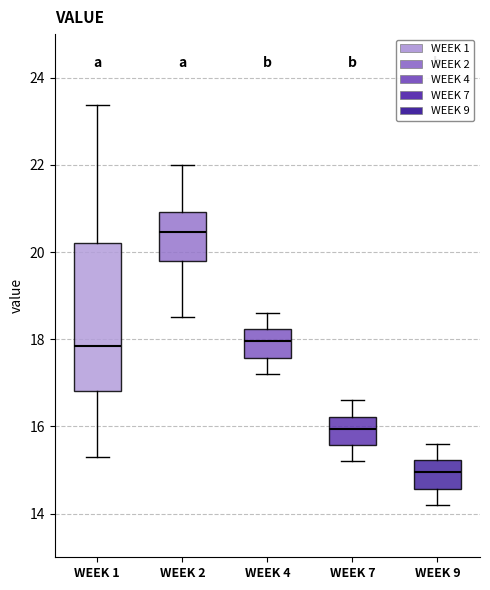

Reading left to right, transcribe this box plot: for each box, give where its median line is, the range the box spans, and where its two whiskers end, as read against the y-axis. The values are not printed on the chart, so give them approximately, as read against the axis.

WEEK 1: median 17.8, box 16.8 to 20.2, whiskers 15.4 to 23.4
WEEK 2: median 20.4, box 19.8 to 21.0, whiskers 18.6 to 22.0
WEEK 4: median 18.0, box 17.6 to 18.2, whiskers 17.2 to 18.6
WEEK 7: median 16.0, box 15.6 to 16.2, whiskers 15.2 to 16.6
WEEK 9: median 15.0, box 14.6 to 15.2, whiskers 14.2 to 15.6